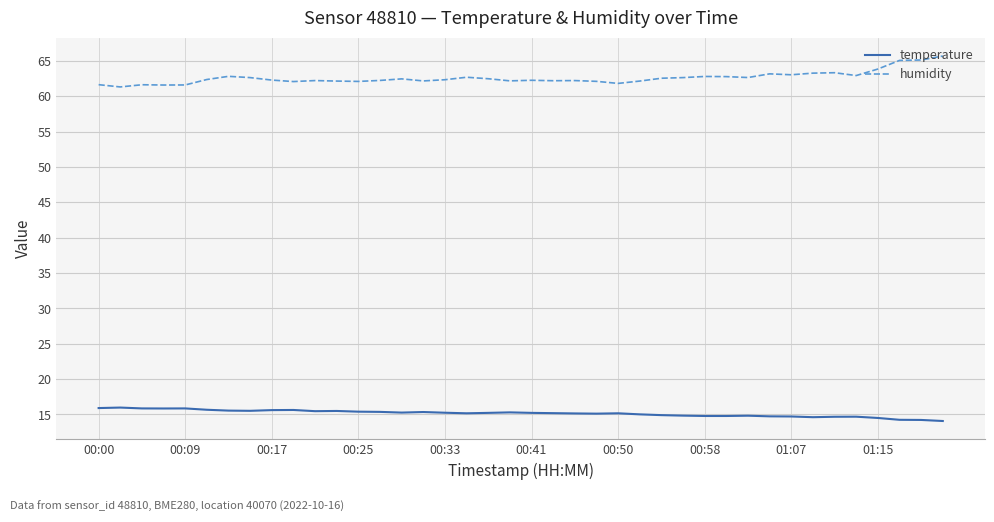

How many lines are shown in the chart?

2